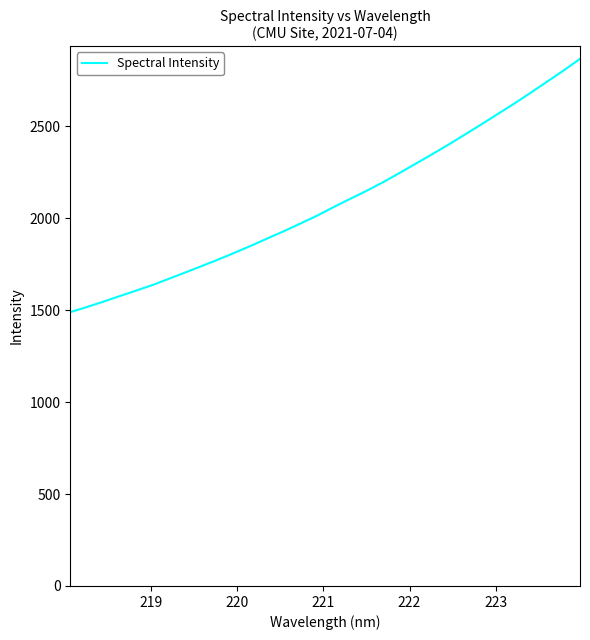

What is the maximum value shown in the chart?

2867.9